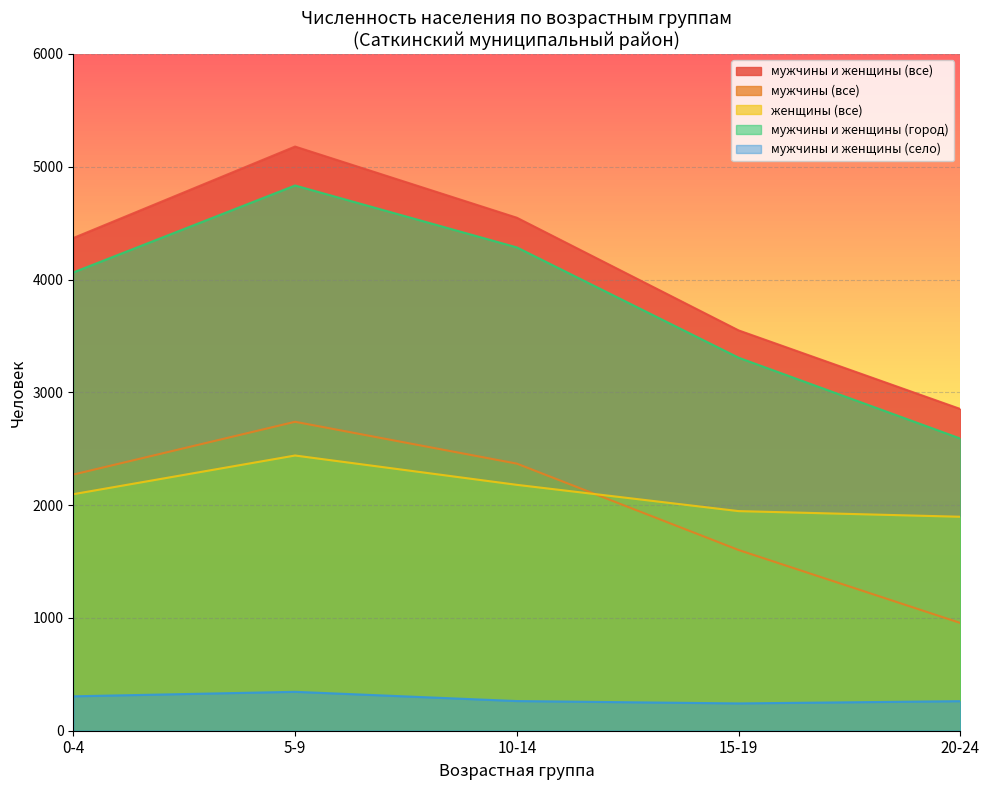

Between 5-9 and 20-24, which series saw the biggest shift?

мужчины и женщины (все)